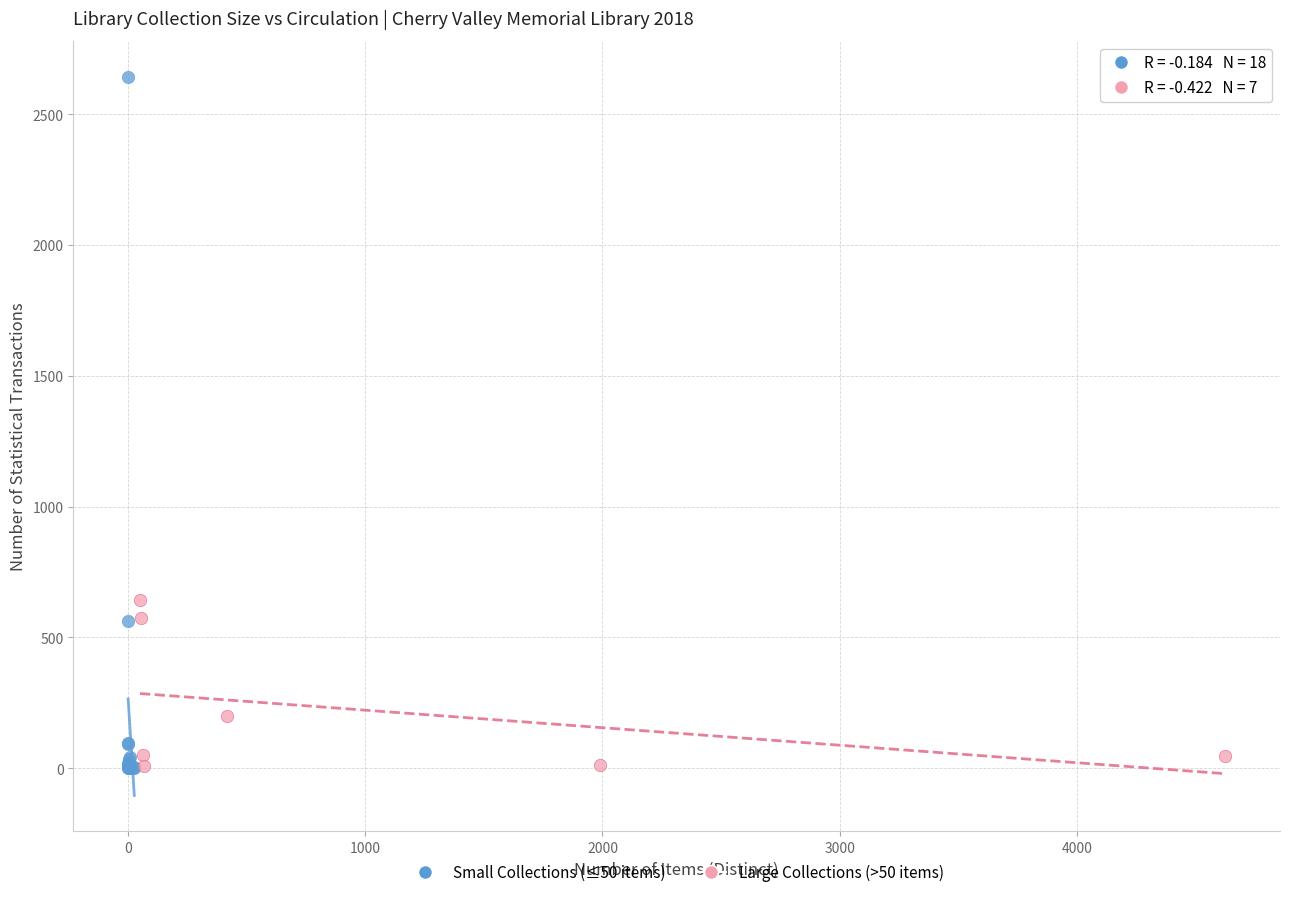

Which series has the largest Y range (max minus min)?

Small Collections (≤50 items)